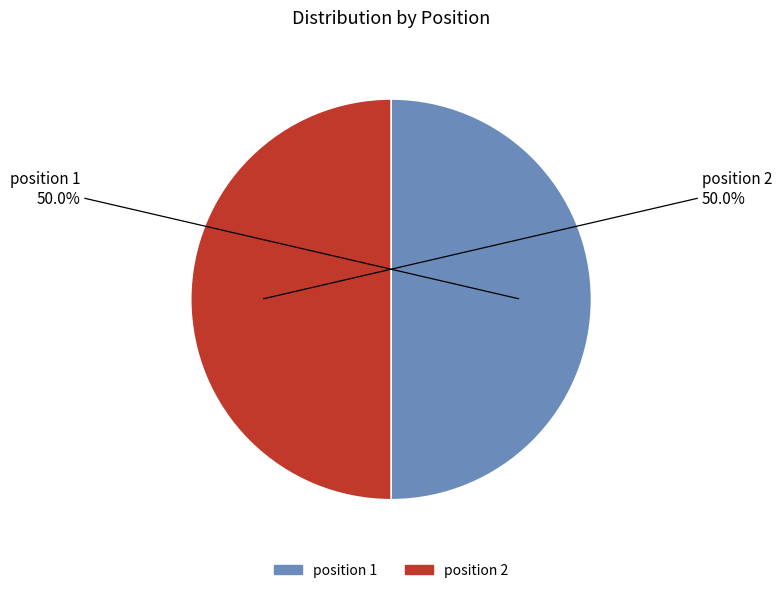

How many segments does this pie chart have?

2